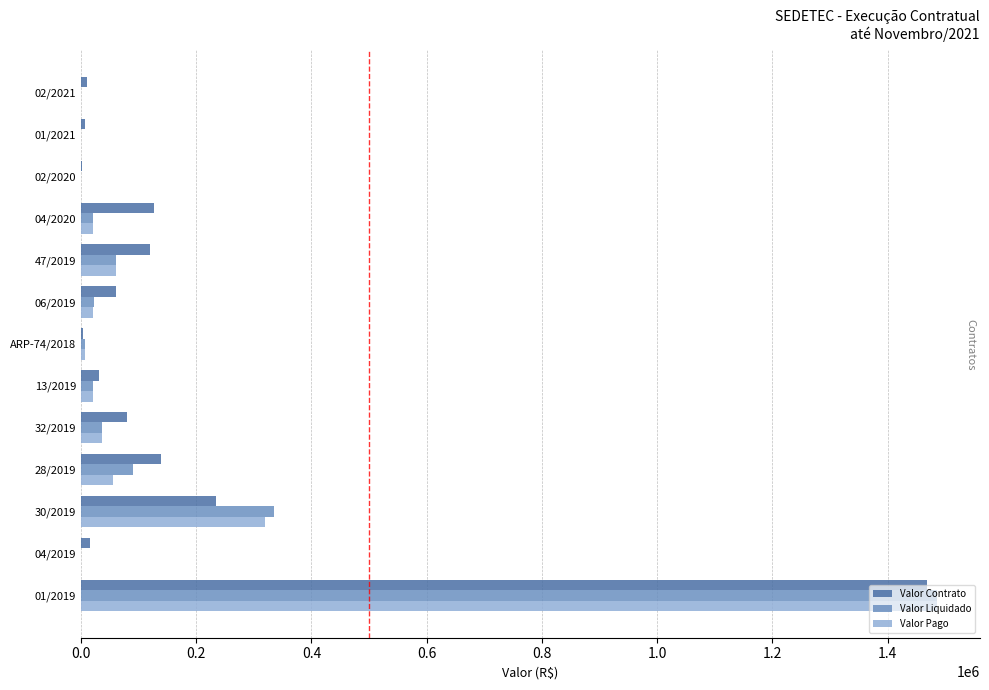

At which category is the sum across all series the highest?

01/2019